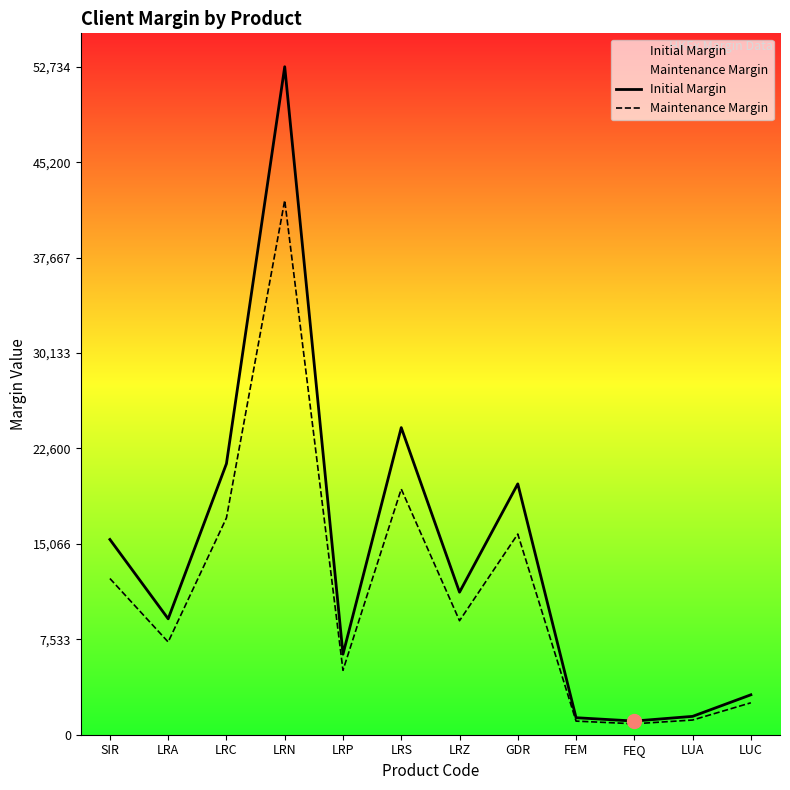

At how many categories does at least one series exceed 32871?

1